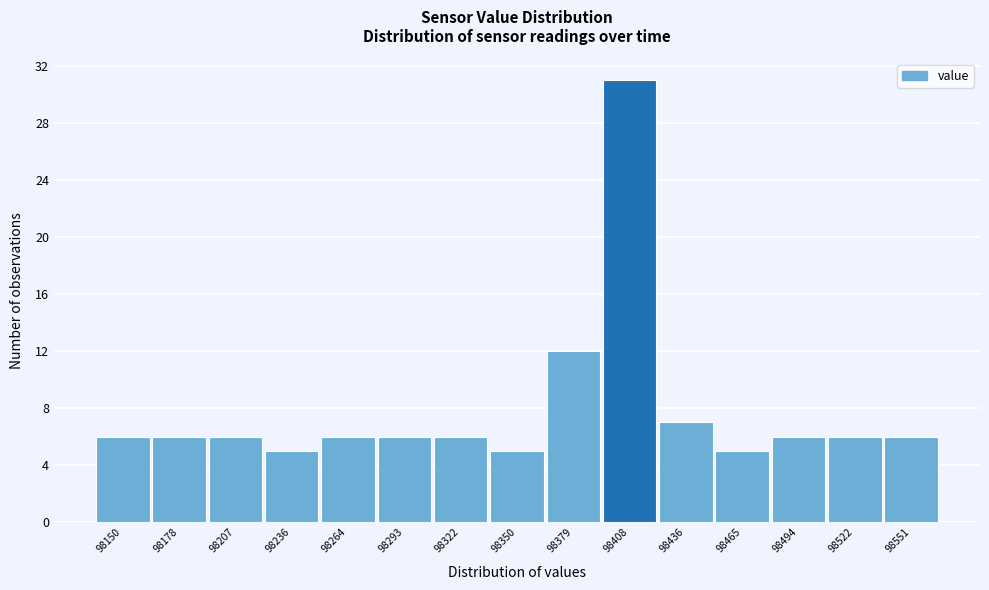

Reading left to right, list all the values displayed in this chart.

6	6	6	5	6	6	6	5	12	31	7	5	6	6	6